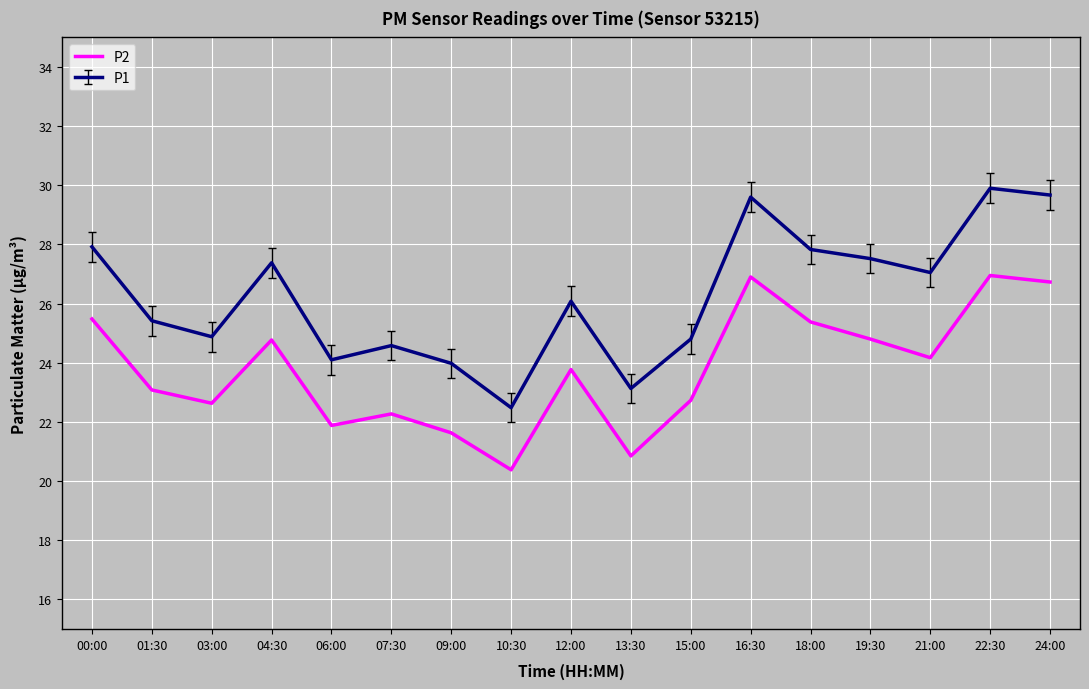

What is the lowest value of the P2 series?

20.4